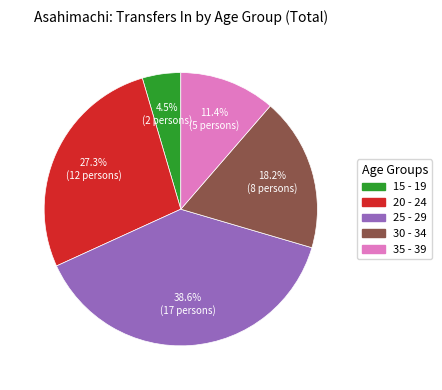

Is there a majority slice in this chart?

No